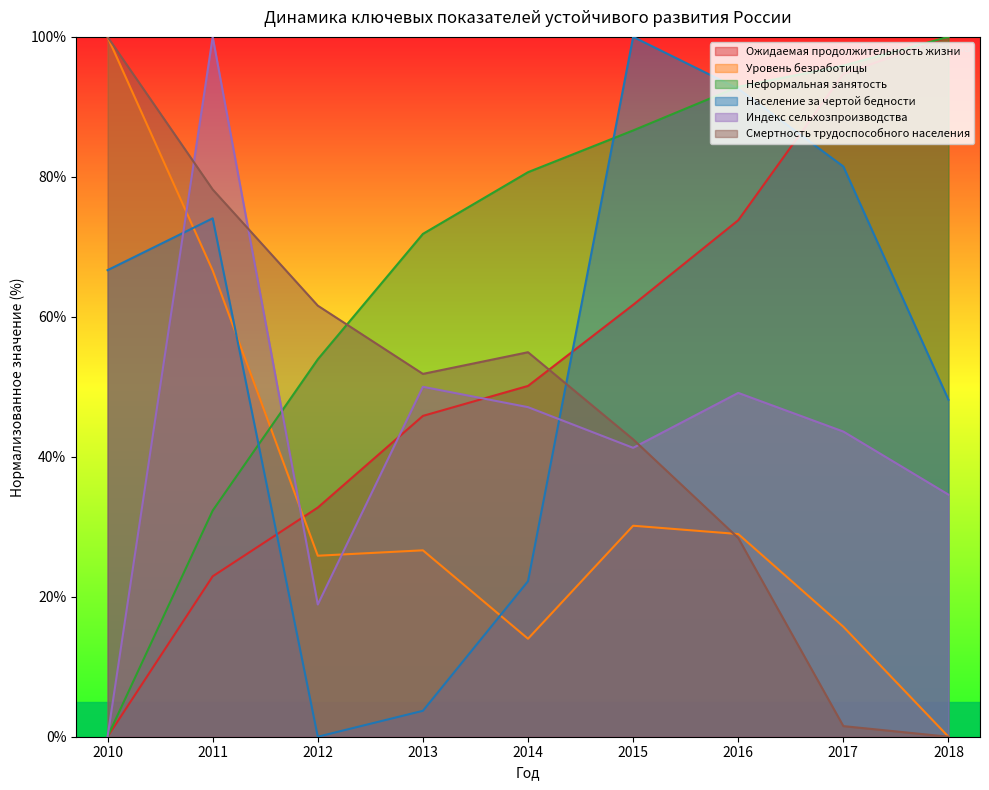

What is the total value across all series at 2013?

249.9